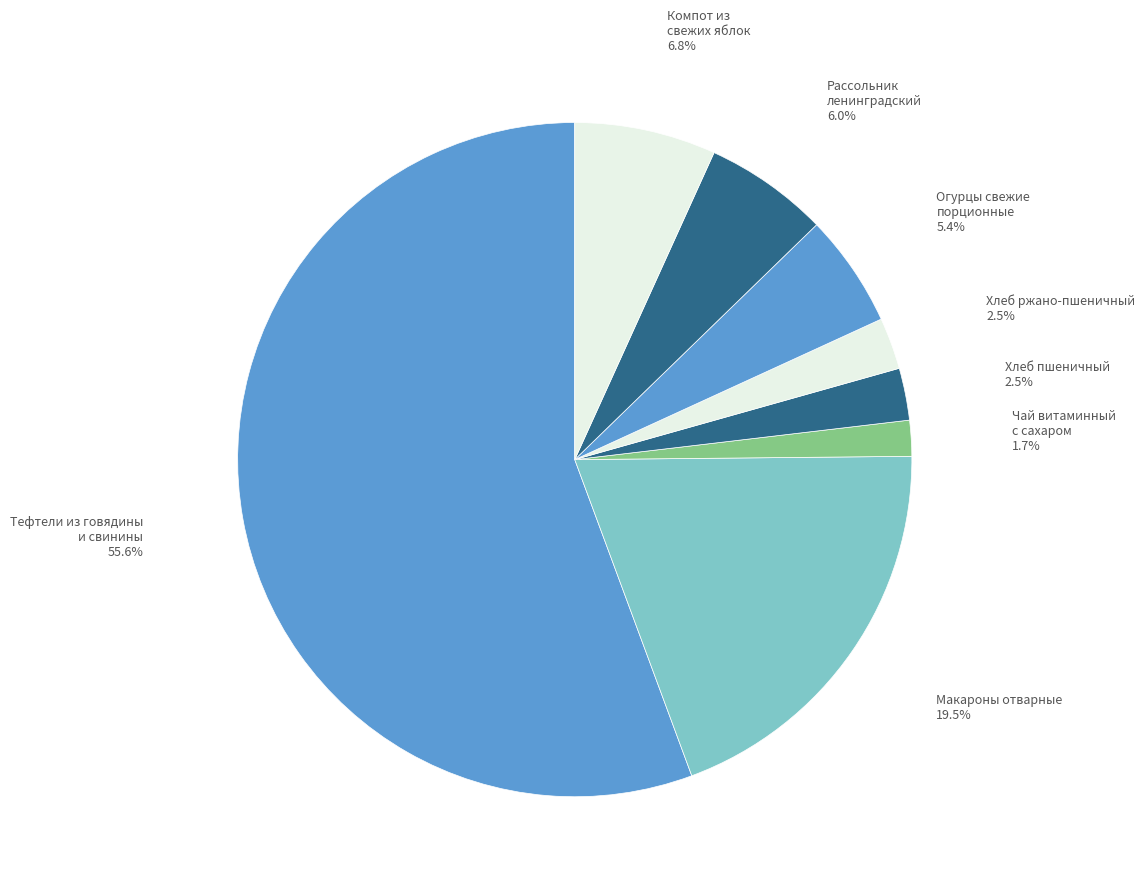

Which slice is the largest?

Тефтели из говядины и свинины